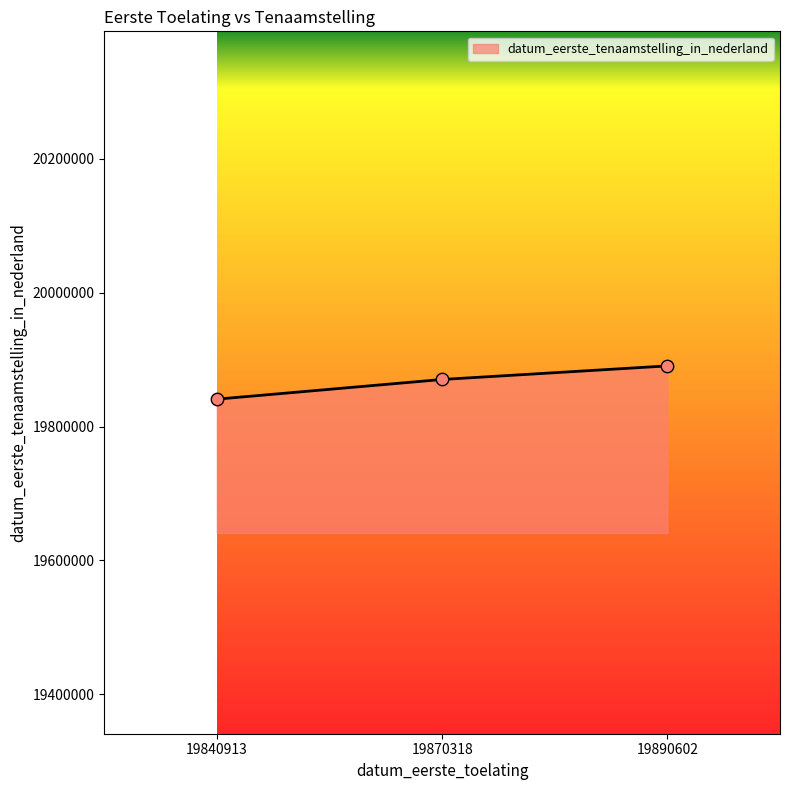

Which has a higher value, 19870318 or 19890602?

19890602